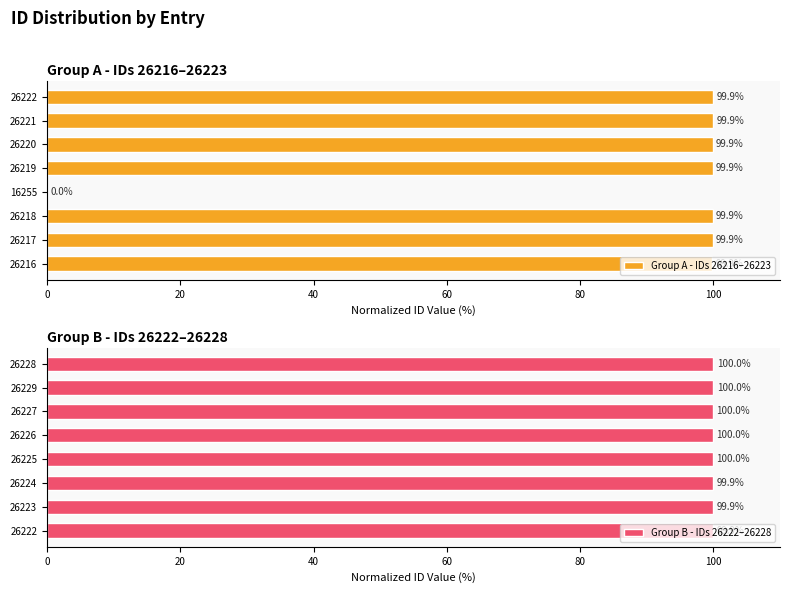

Which category has the highest value in the Group A - IDs 26216–26223 series?

26222